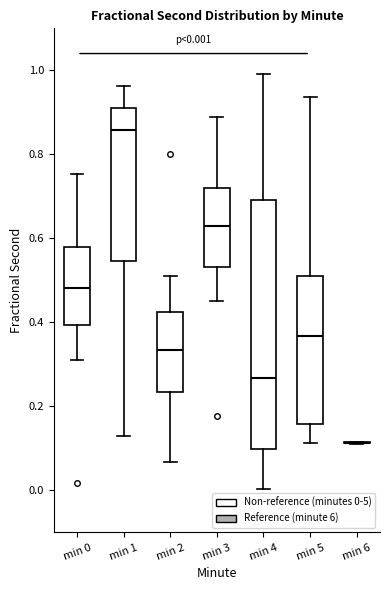

Which box is the tallest, from its lower edge to its upper edge?

min 4